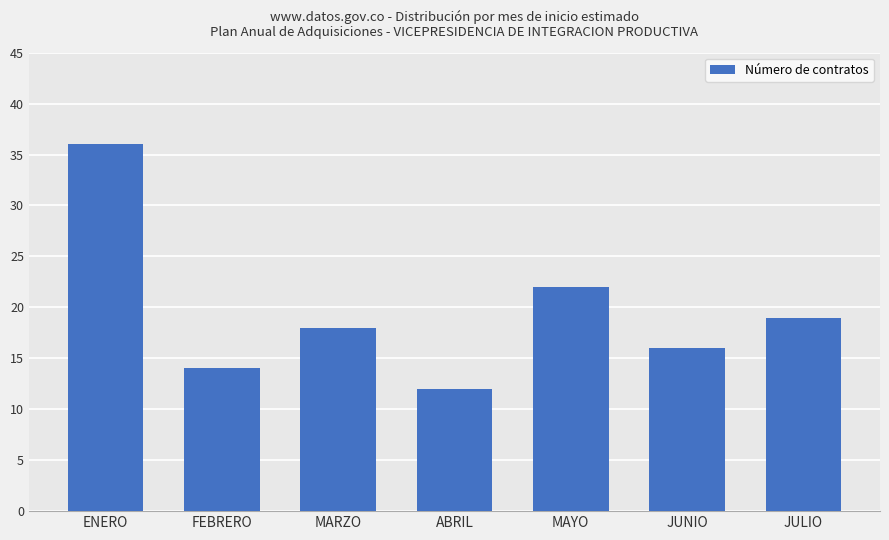

List the labels in order of value, smallest first.

ABRIL, FEBRERO, JUNIO, MARZO, JULIO, MAYO, ENERO